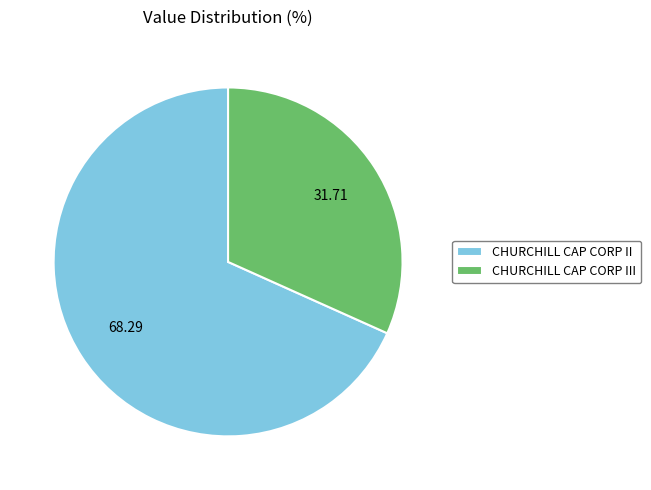

What is the ratio of the value at CHURCHILL CAP CORP III to the value at CHURCHILL CAP CORP II?

0.5